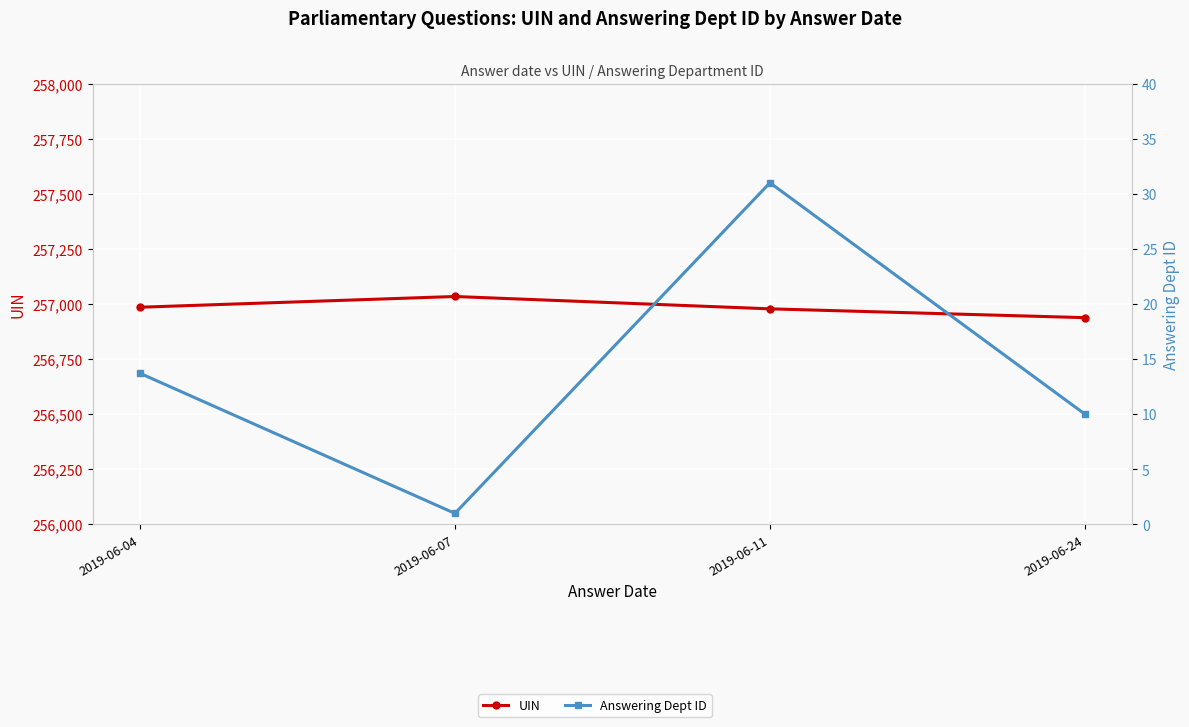

Which series changed the most between 2019-06-04 and 2019-06-11?

Answering Dept ID